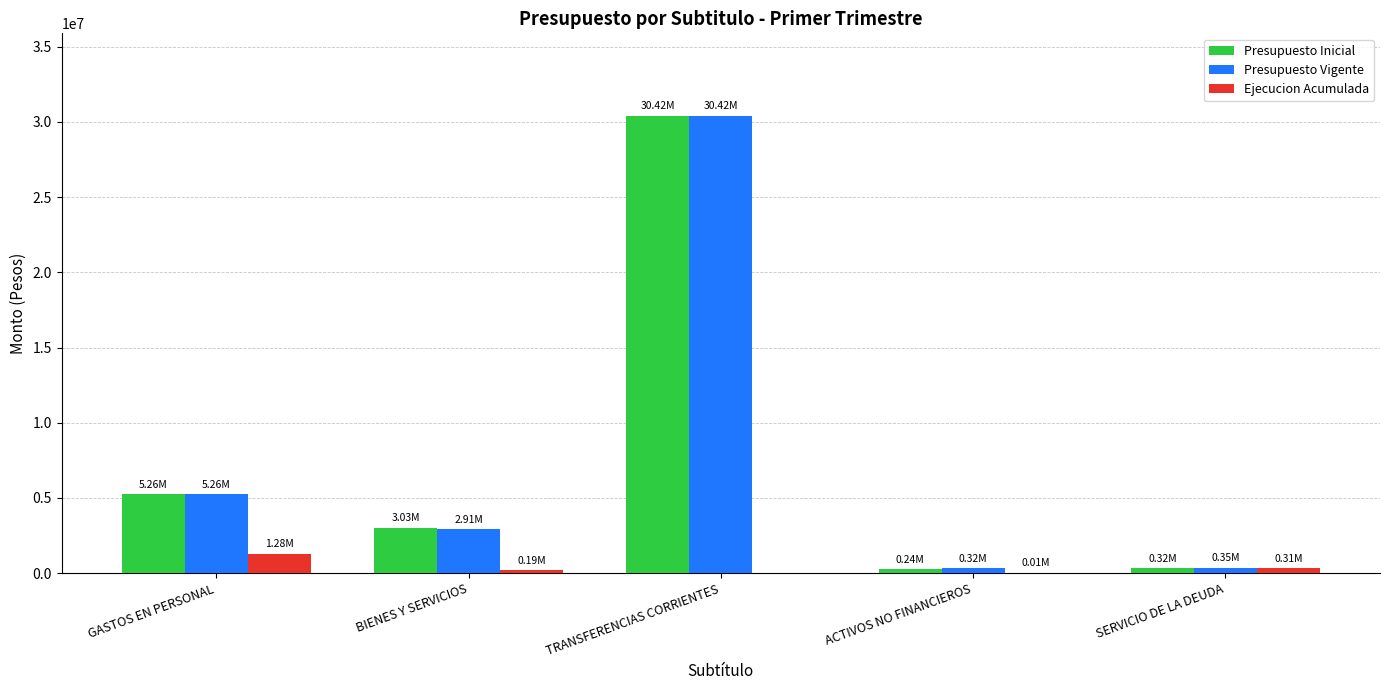

Where does the Presupuesto Inicial series first go above 3028280?

GASTOS EN PERSONAL